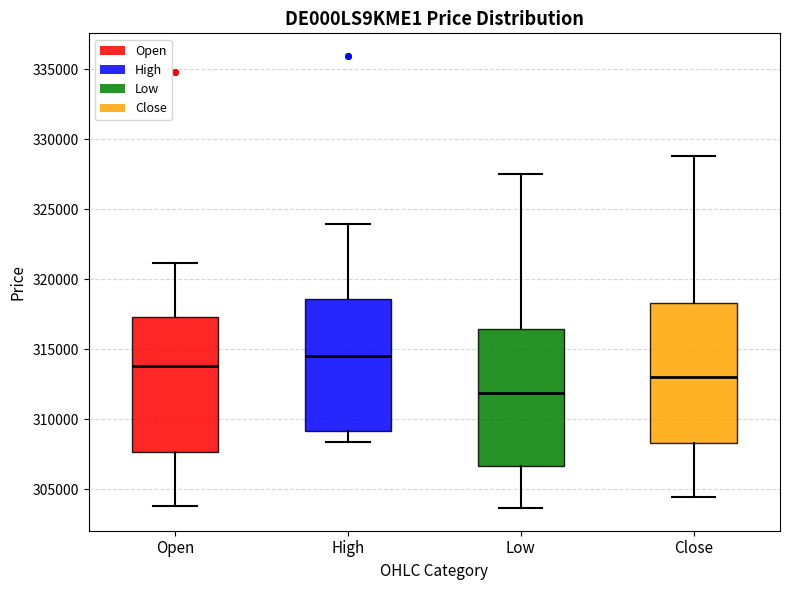

Where does the upper whisker of the box for Open end on the y-axis? The values are not printed on the chart, so give them approximately, as read against the axis.

321000